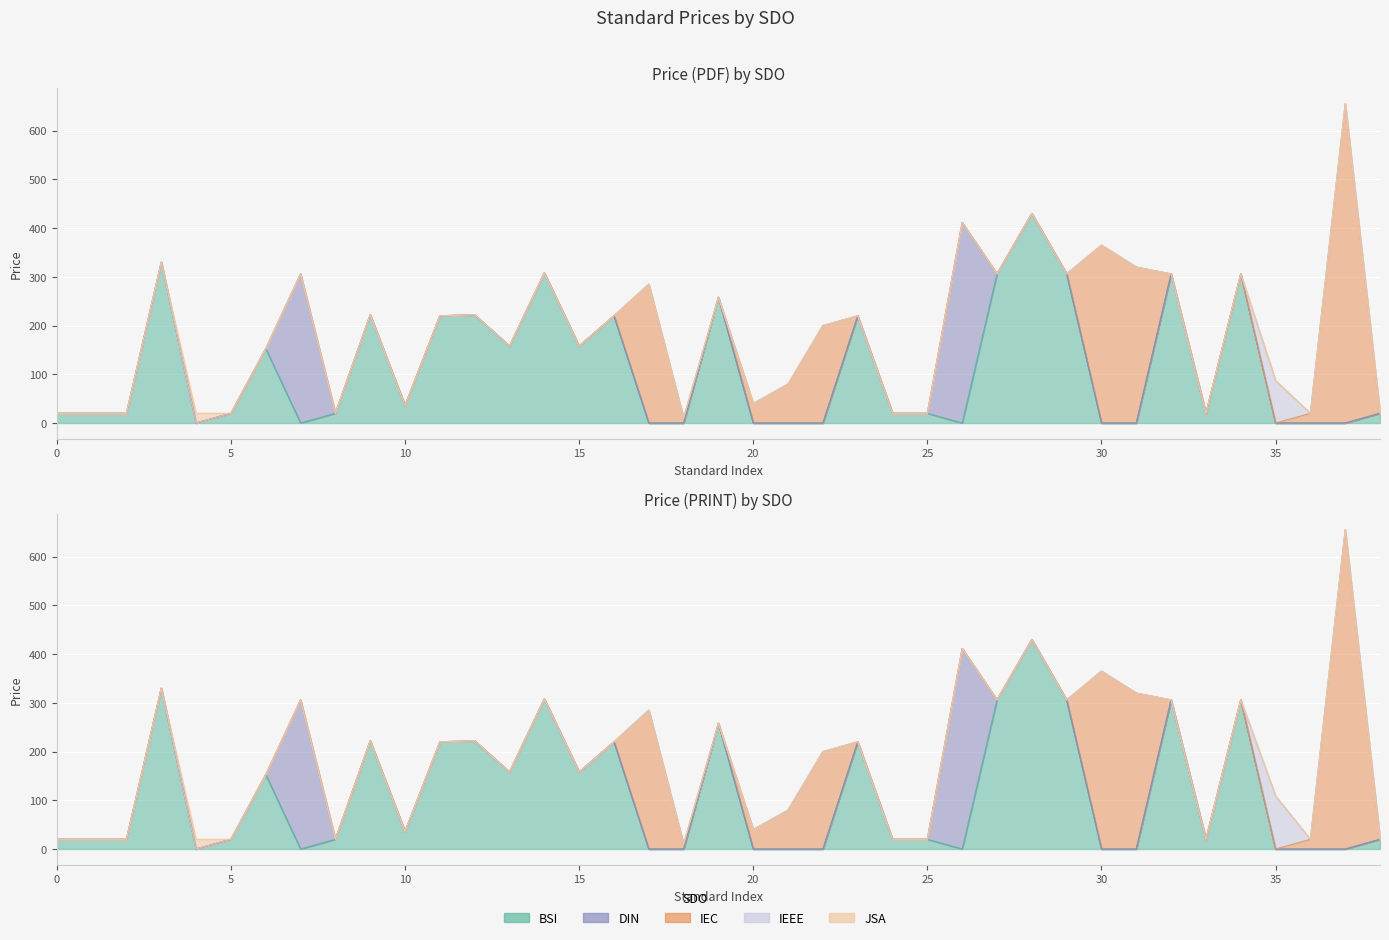

Between 21 and 9, which is larger?

9